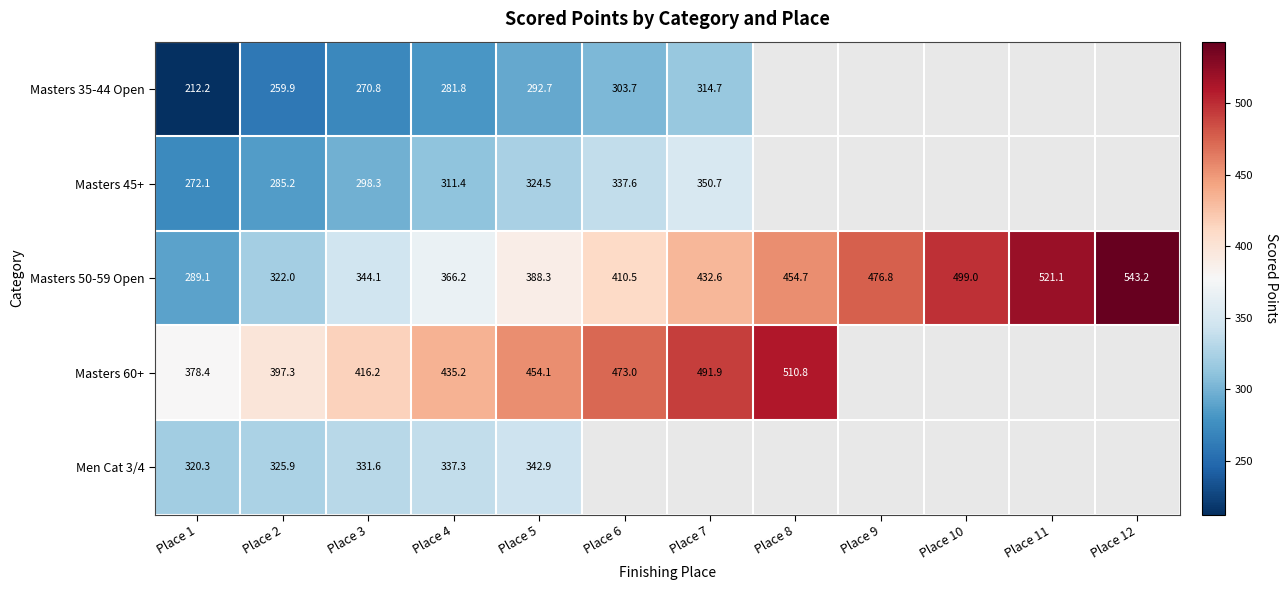

Is the value of Masters 45+ at Place 3 greater than the value of Masters 60+ at Place 4?

No